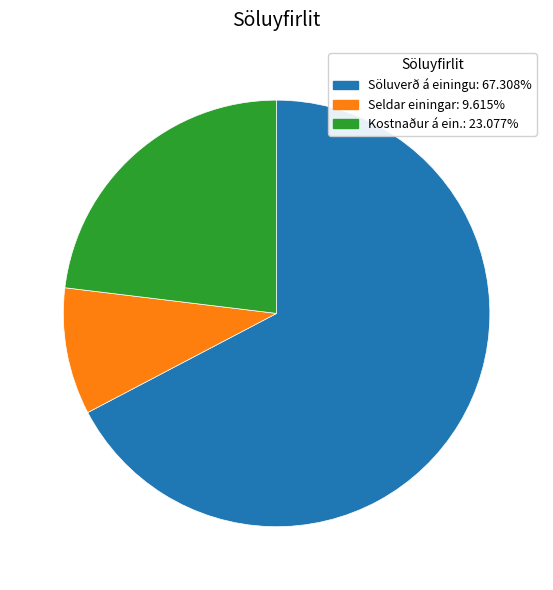

How many segments does this pie chart have?

3